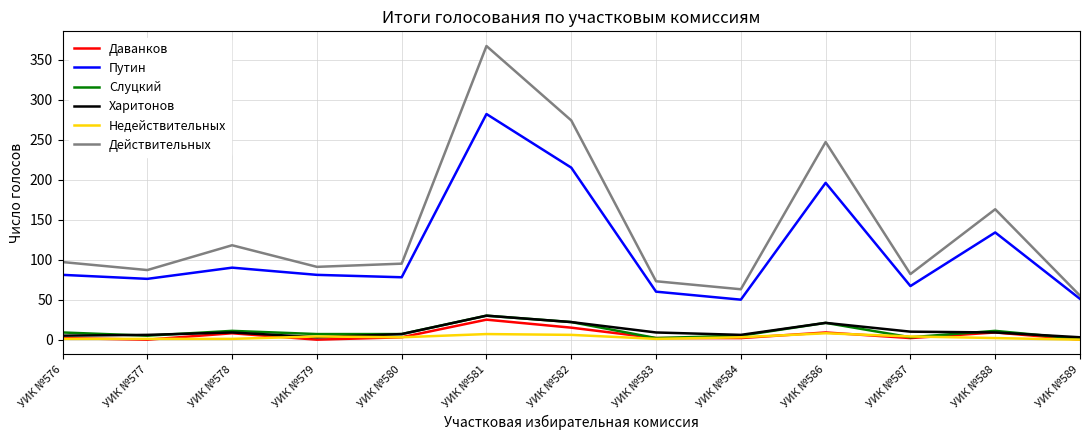

Which category has the highest value across all series?

УИК №581